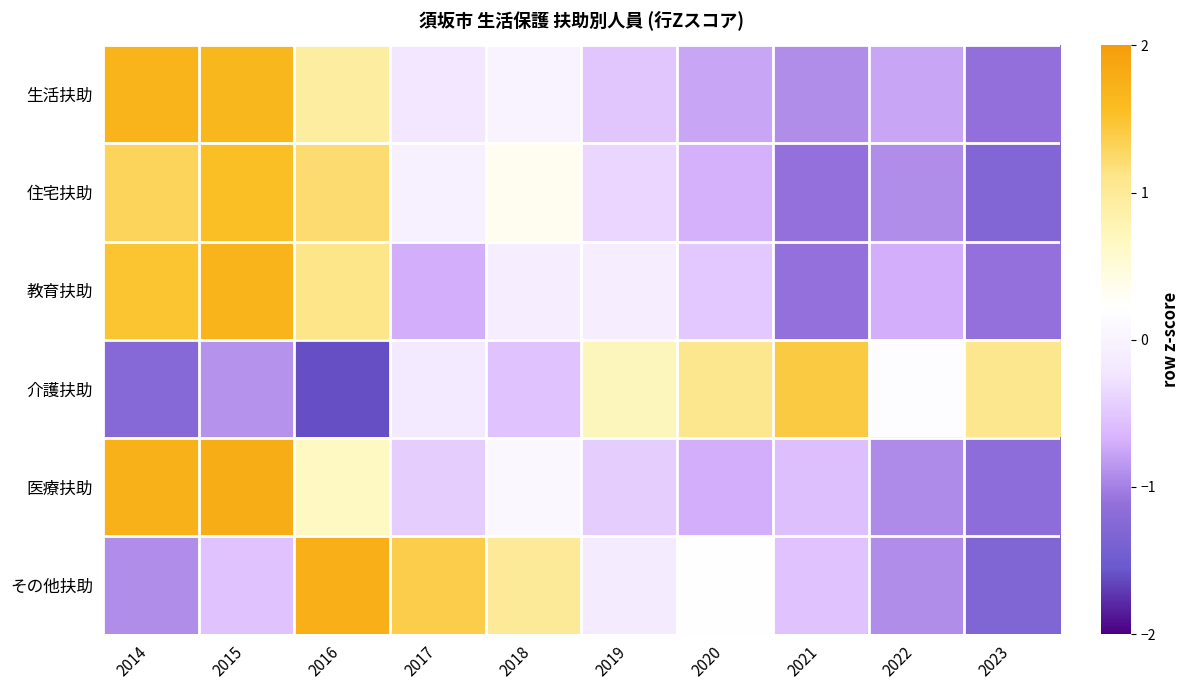

Rank the series by their maximum value, from highest to lowest.

医療扶助, その他扶助, 教育扶助, 生活扶助, 住宅扶助, 介護扶助